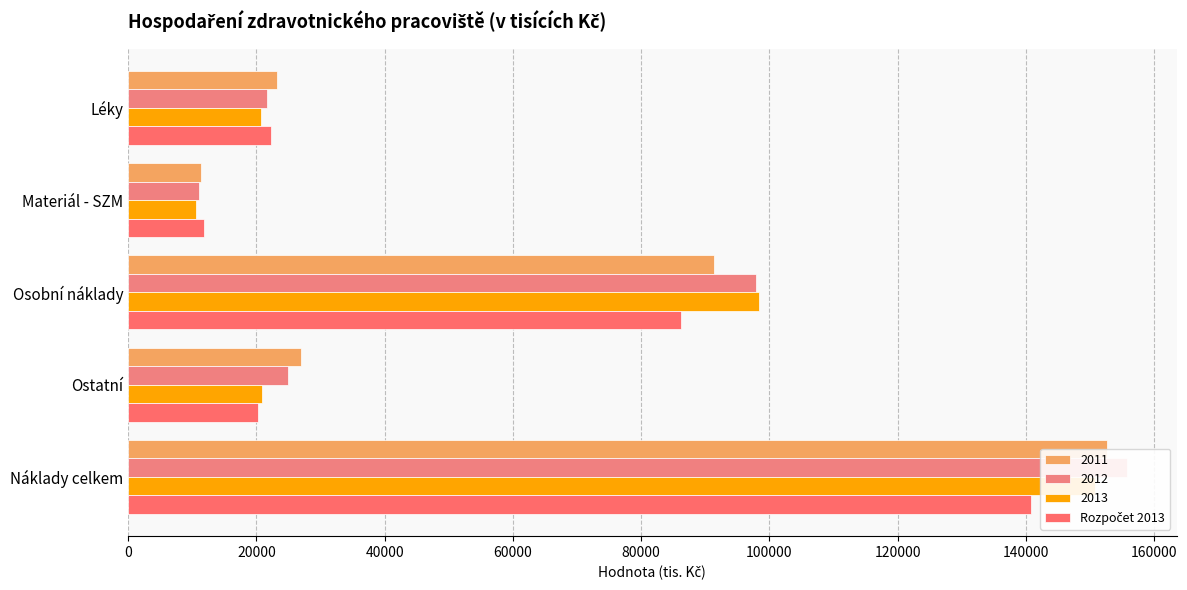

How many values are below 22325?

2